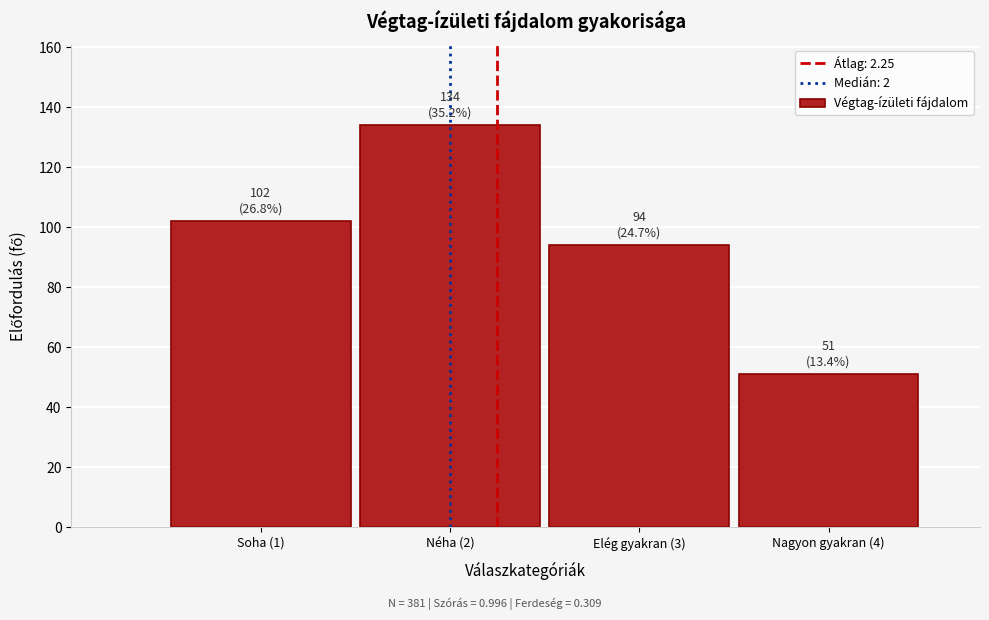

Reading right to left, extract all data points from this chart.

Nagyon gyakran (4)=51	Elég gyakran (3)=94	Néha (2)=134	Soha (1)=102